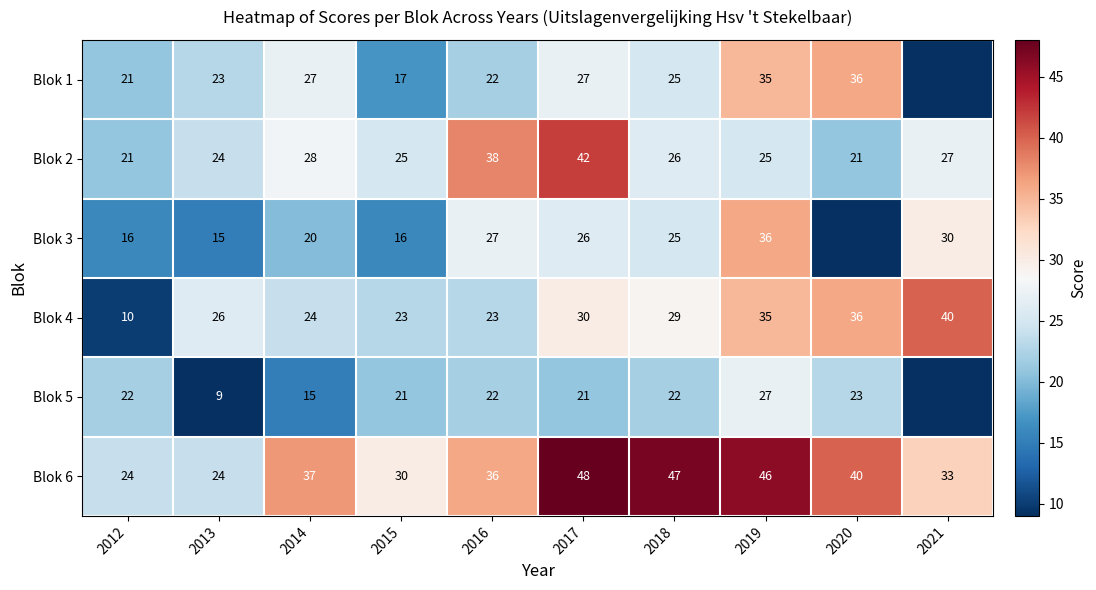

Which has a higher value, 2017 or 2018?

2017